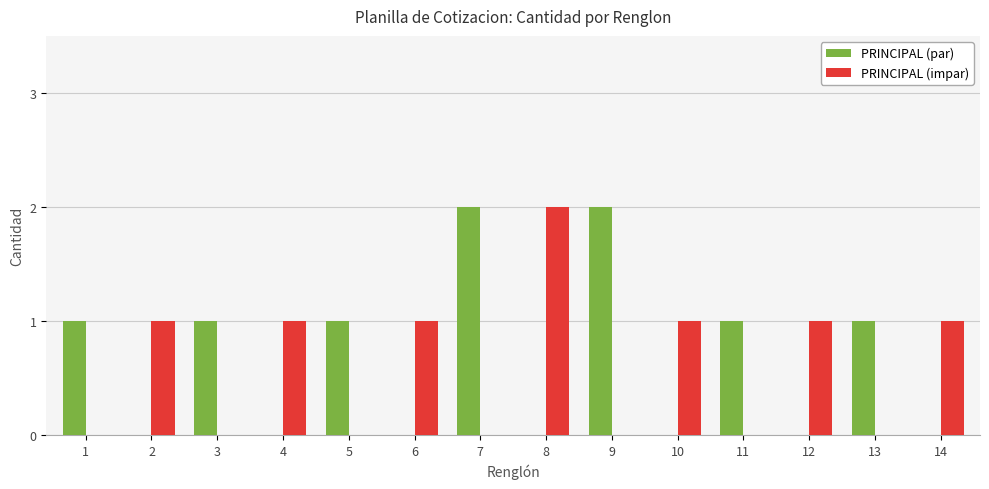

True or false: PRINCIPAL (par) has a value of 1 at 9.

False